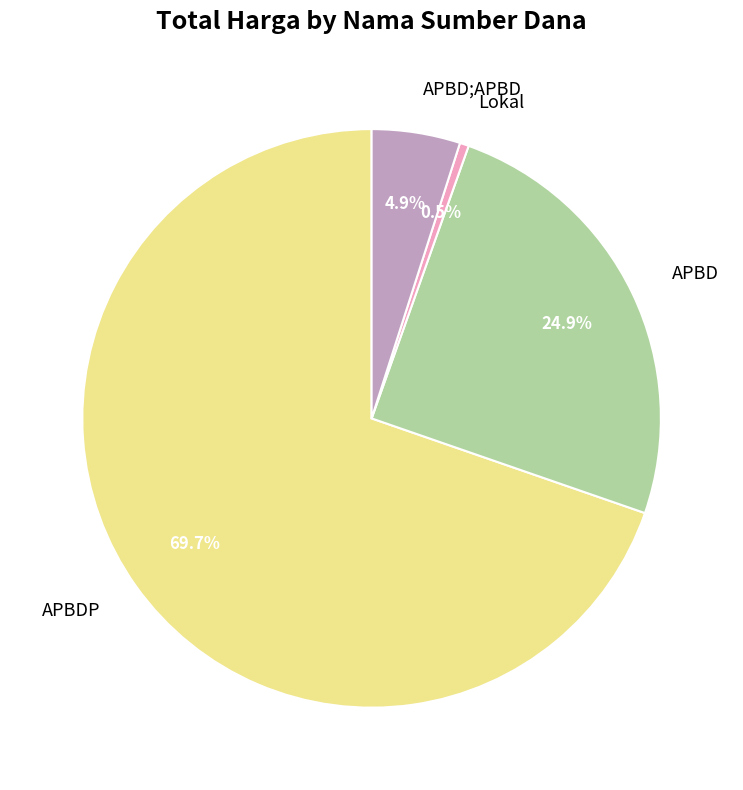

Rank the categories by value from highest to lowest.

APBDP, APBD, APBD;APBD, Lokal